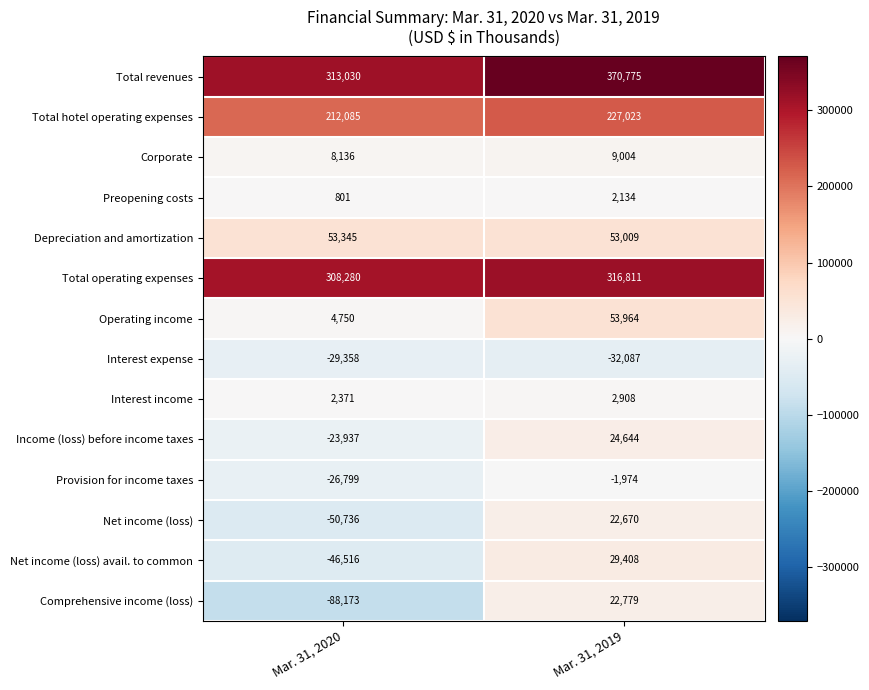

Which series changed the most between Mar. 31, 2020 and Mar. 31, 2019?

Comprehensive income (loss)